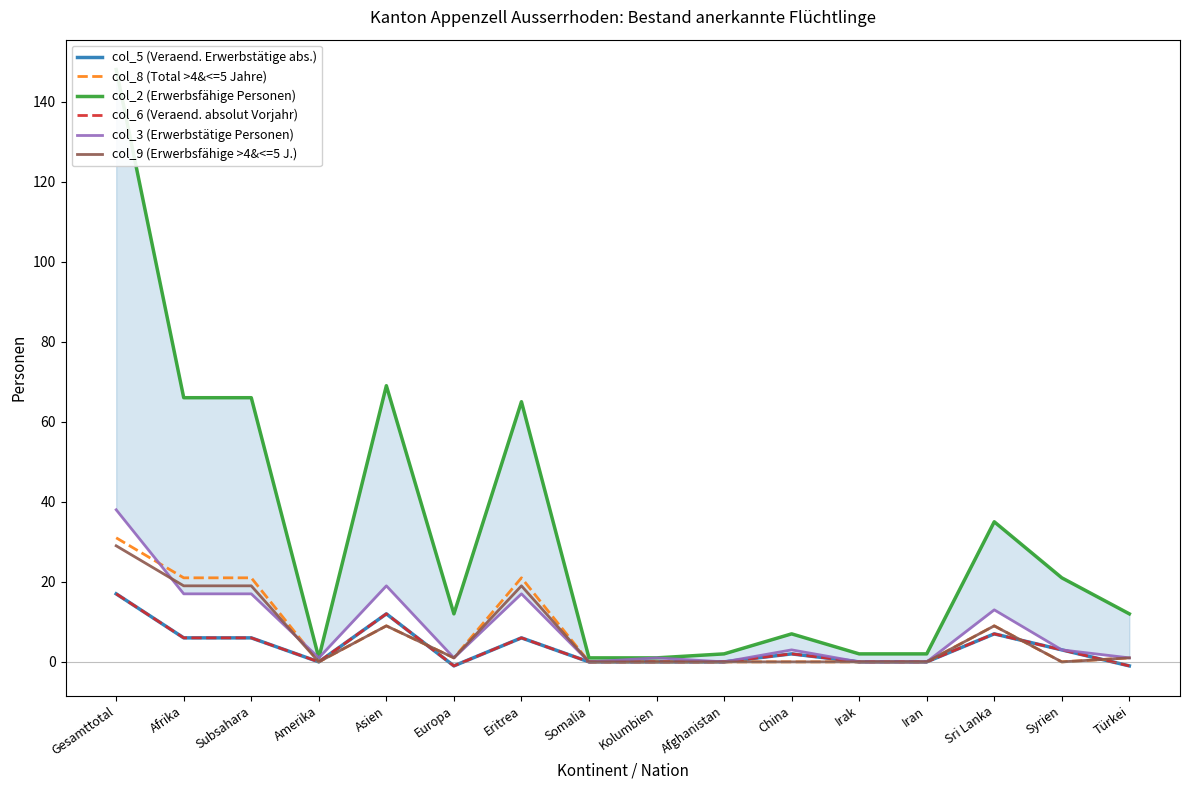

Is it true that col_6 (Veraend. absolut Vorjahr) equals 6 at Afrika?

True